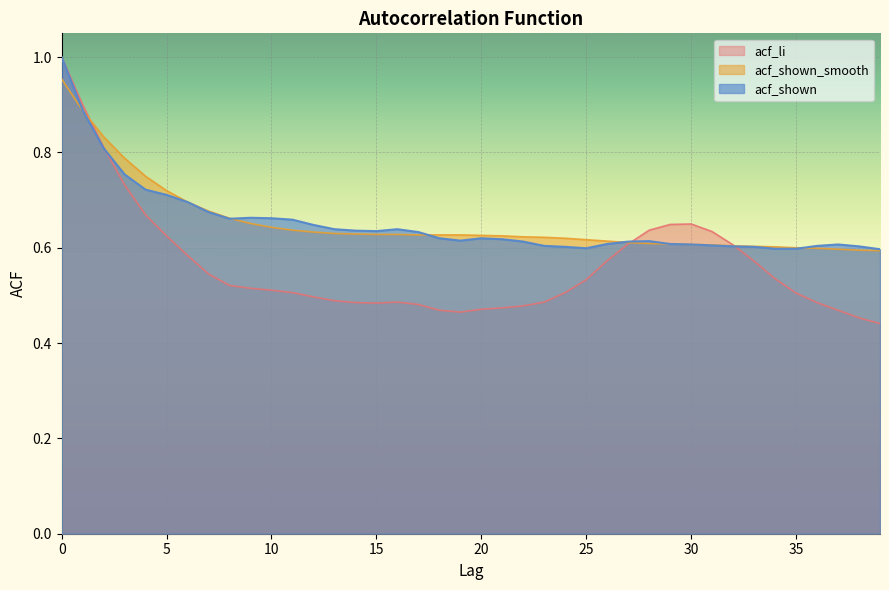

Reading left to right, list all the values displayed in this chart.

acf_li: 1.0	0.9	0.8	0.7	0.7	0.6	0.6	0.5	0.5	0.5	0.5	0.5	0.5	0.5	0.5	0.5	0.5	0.5	0.5	0.5	0.5	0.5	0.5	0.5	0.5	0.5	0.6	0.6	0.6	0.6	0.7	0.6	0.6	0.6	0.5	0.5	0.5	0.5	0.5	0.4
acf_shown_smooth: 1.0	0.9	0.8	0.8	0.8	0.7	0.7	0.7	0.7	0.7	0.6	0.6	0.6	0.6	0.6	0.6	0.6	0.6	0.6	0.6	0.6	0.6	0.6	0.6	0.6	0.6	0.6	0.6	0.6	0.6	0.6	0.6	0.6	0.6	0.6	0.6	0.6	0.6	0.6	0.6
acf_shown: 1.0	0.9	0.8	0.8	0.7	0.7	0.7	0.7	0.7	0.7	0.7	0.7	0.6	0.6	0.6	0.6	0.6	0.6	0.6	0.6	0.6	0.6	0.6	0.6	0.6	0.6	0.6	0.6	0.6	0.6	0.6	0.6	0.6	0.6	0.6	0.6	0.6	0.6	0.6	0.6